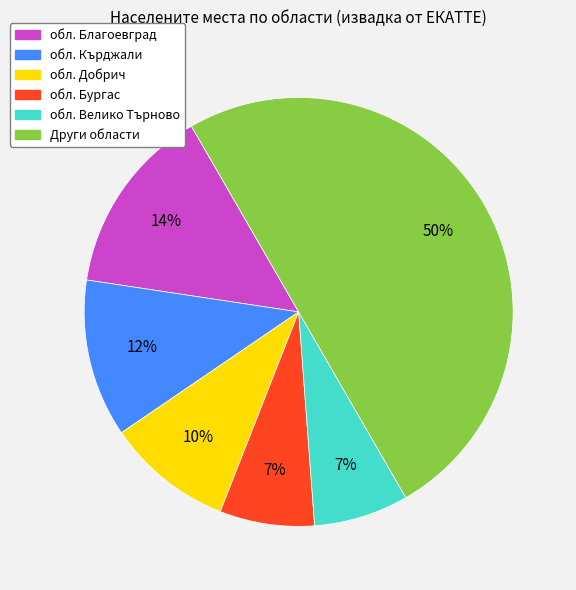

Does обл. Бургас account for over 50% of the chart?

No